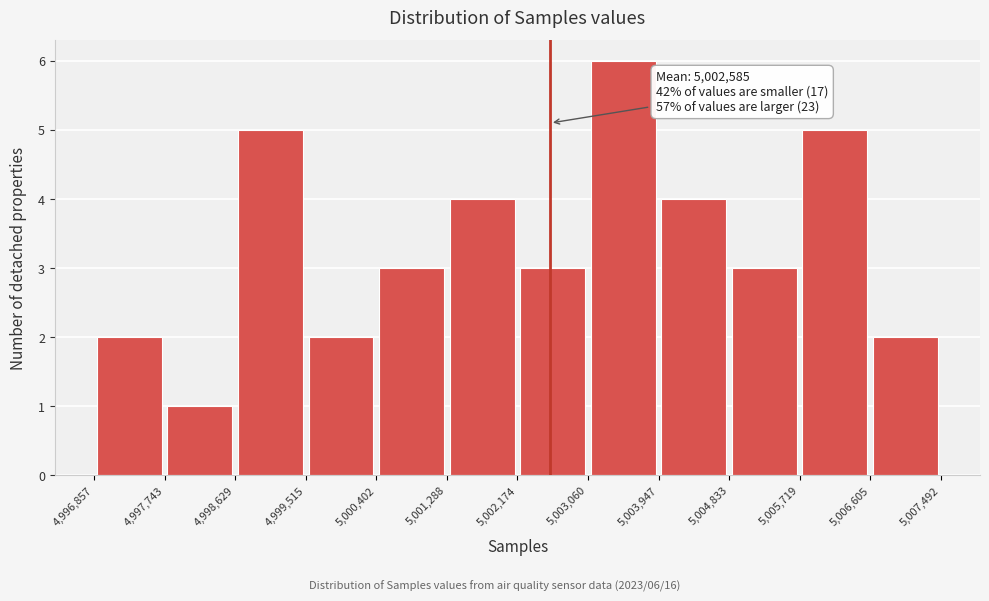

Over which range of the x-axis is the bar tallest?

5,003,060 to 5,003,947